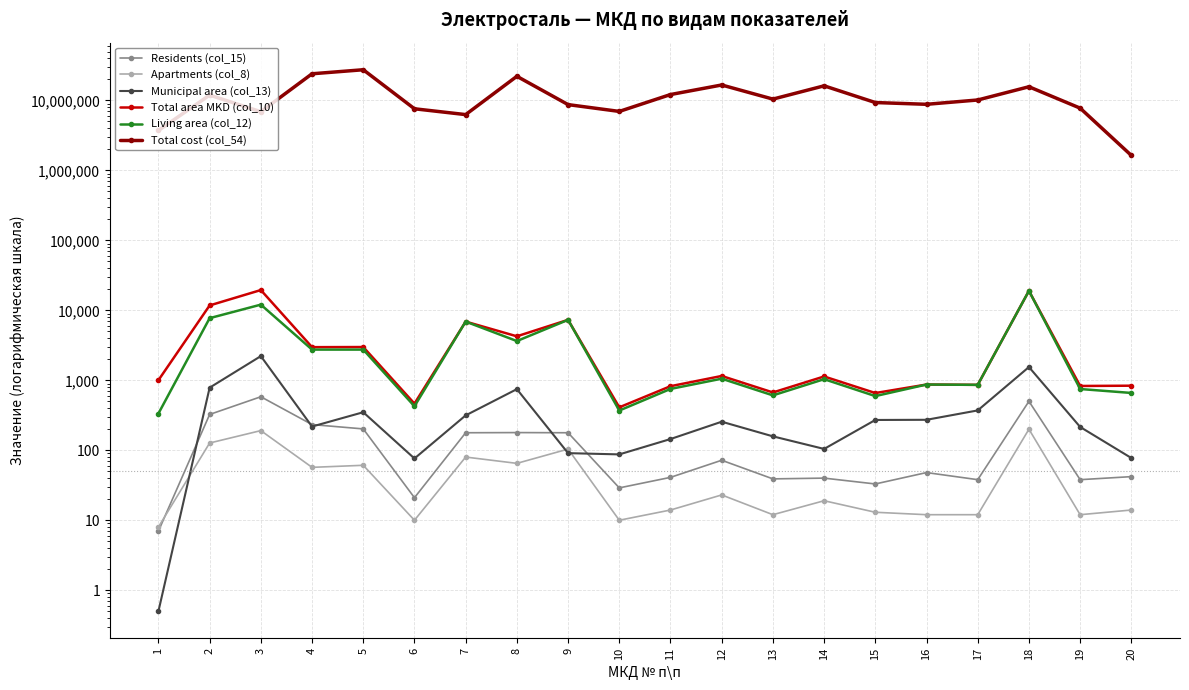

What is the smallest value displayed?

0.5